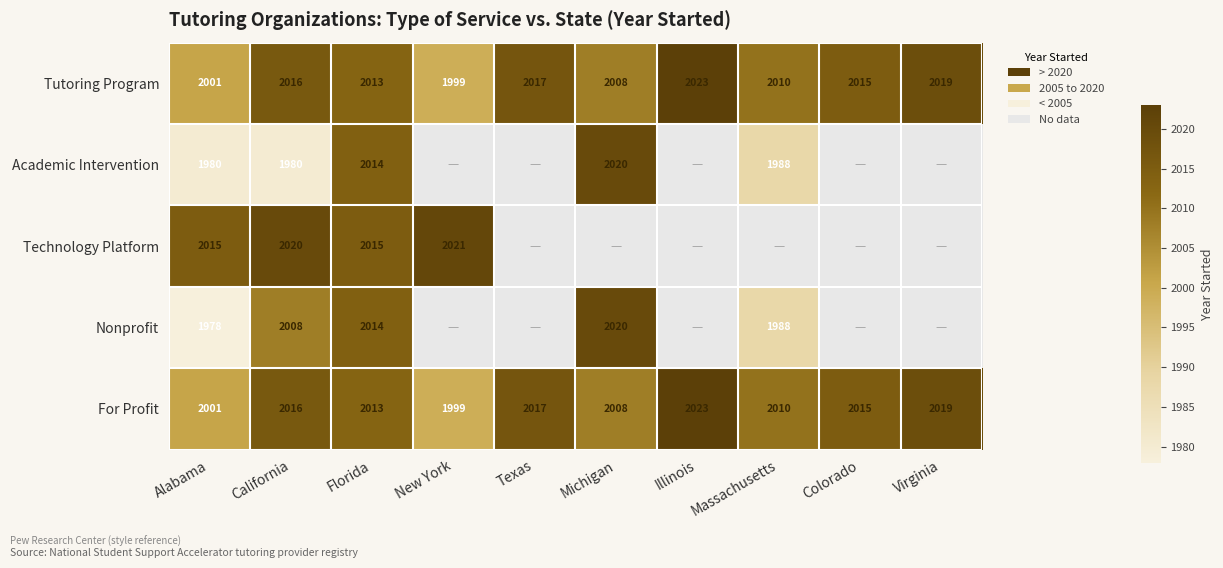

Is the value of Technology Platform at Alabama greater than the value of Academic Intervention at Massachusetts?

Yes